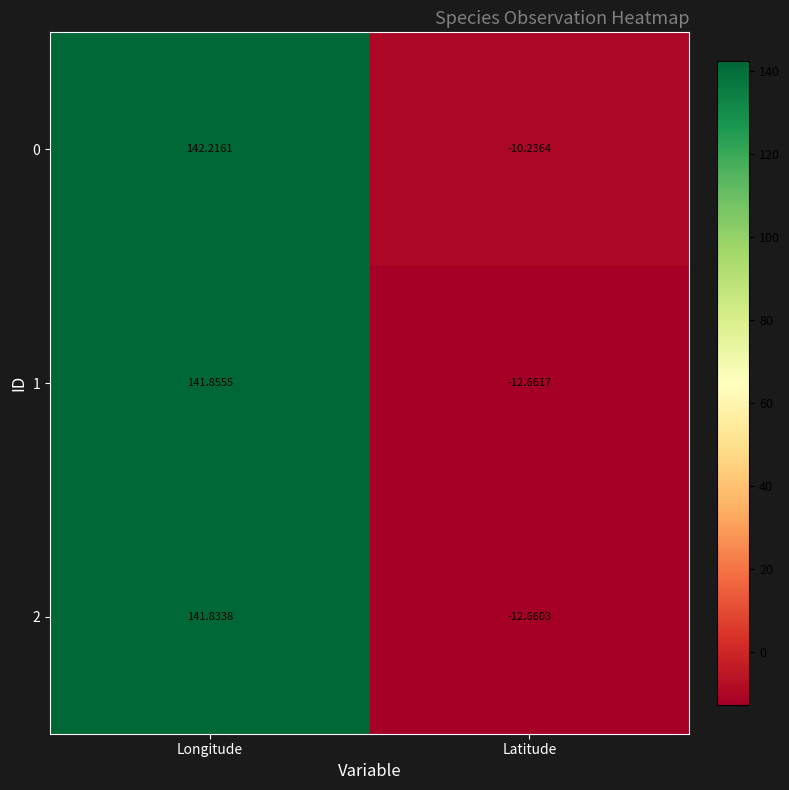

Which label corresponds to the largest value in the chart?

Longitude